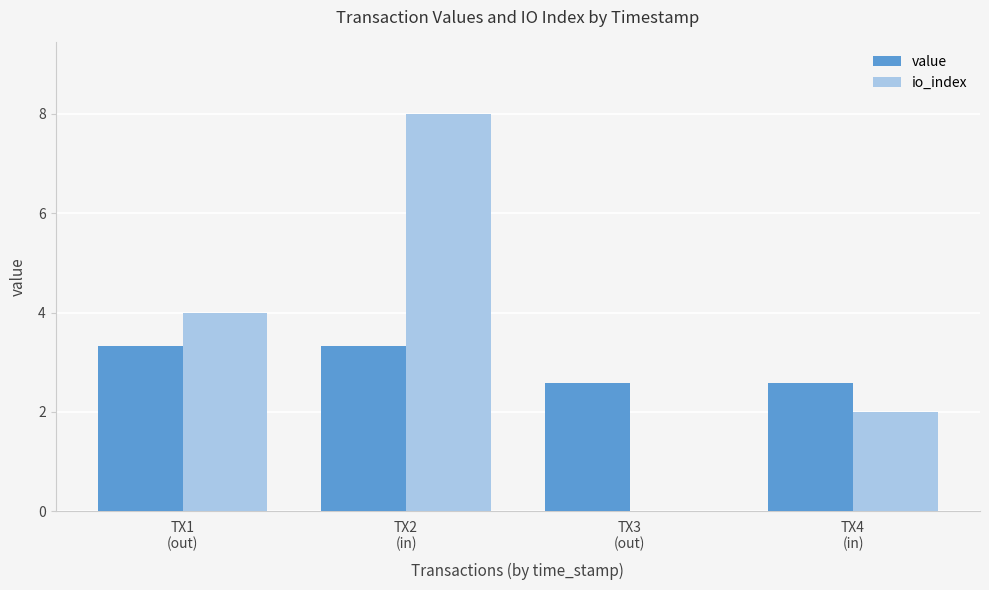

Which series has the largest total across all categories?

io_index